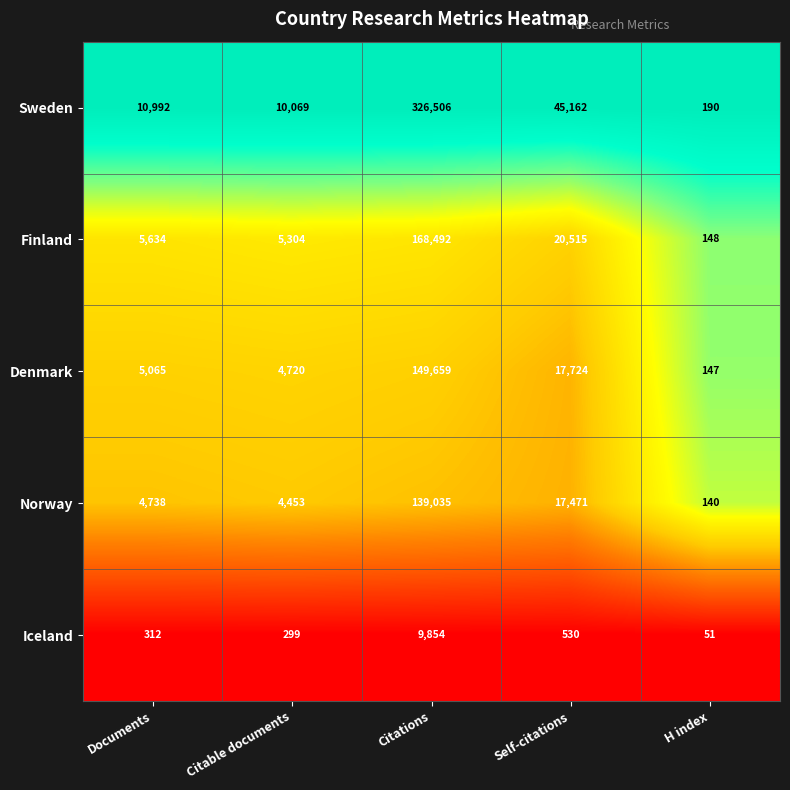

What is the greatest value displayed?

326506